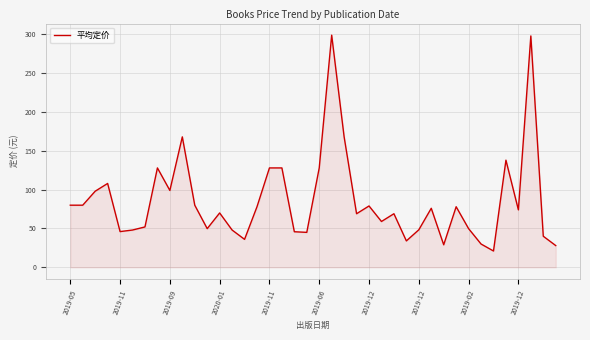

What is the difference between the maximum and minimum values?

278.0